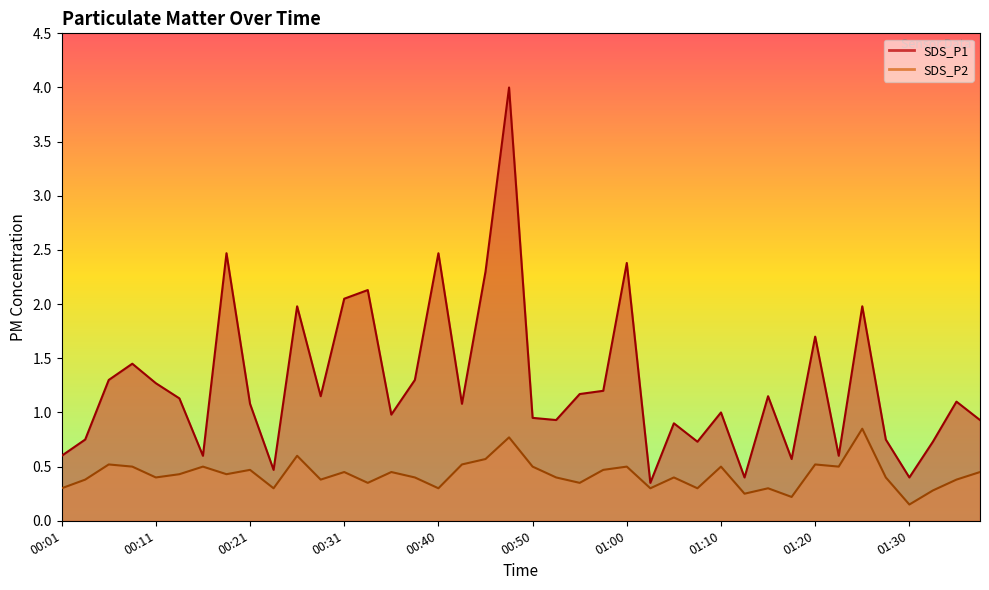

True or false: SDS_P1 and SDS_P2 cross at least once.

False